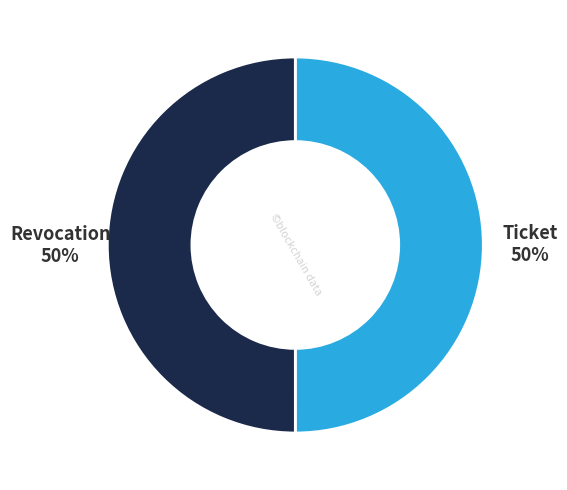

To the nearest percent, what is the average slice percentage?

50%